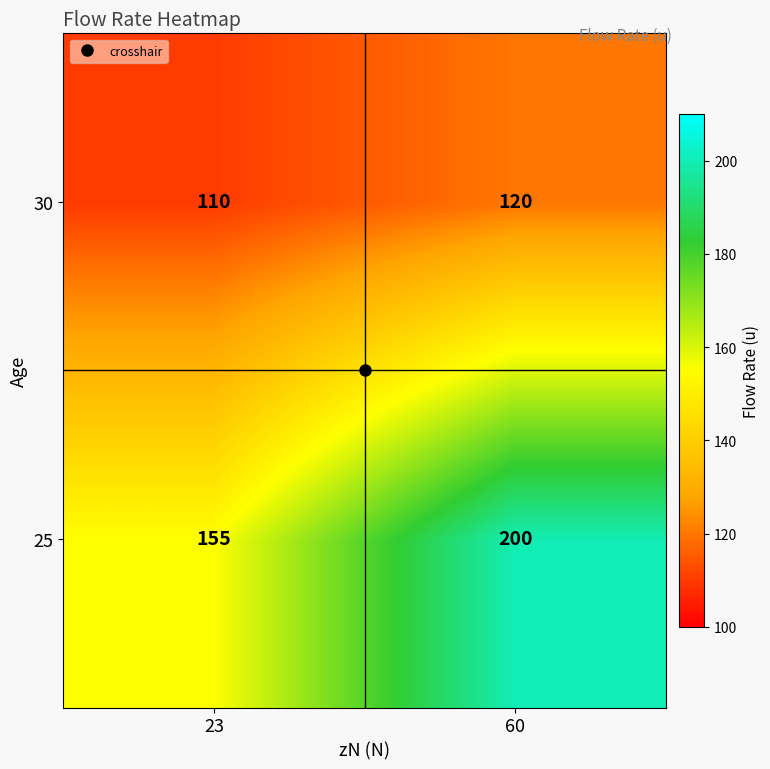

What is the greatest value displayed?

200